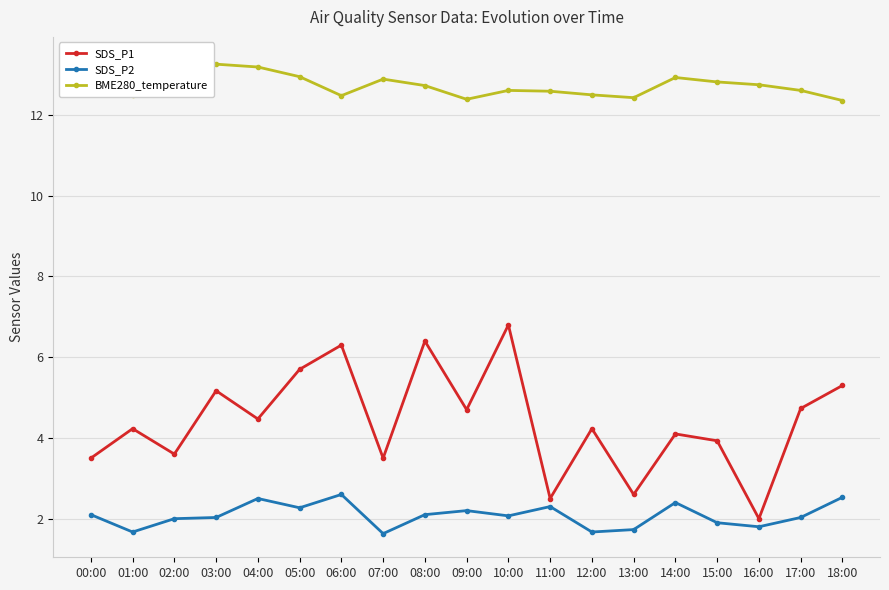

True or false: BME280_temperature and SDS_P1 intersect in this chart.

False